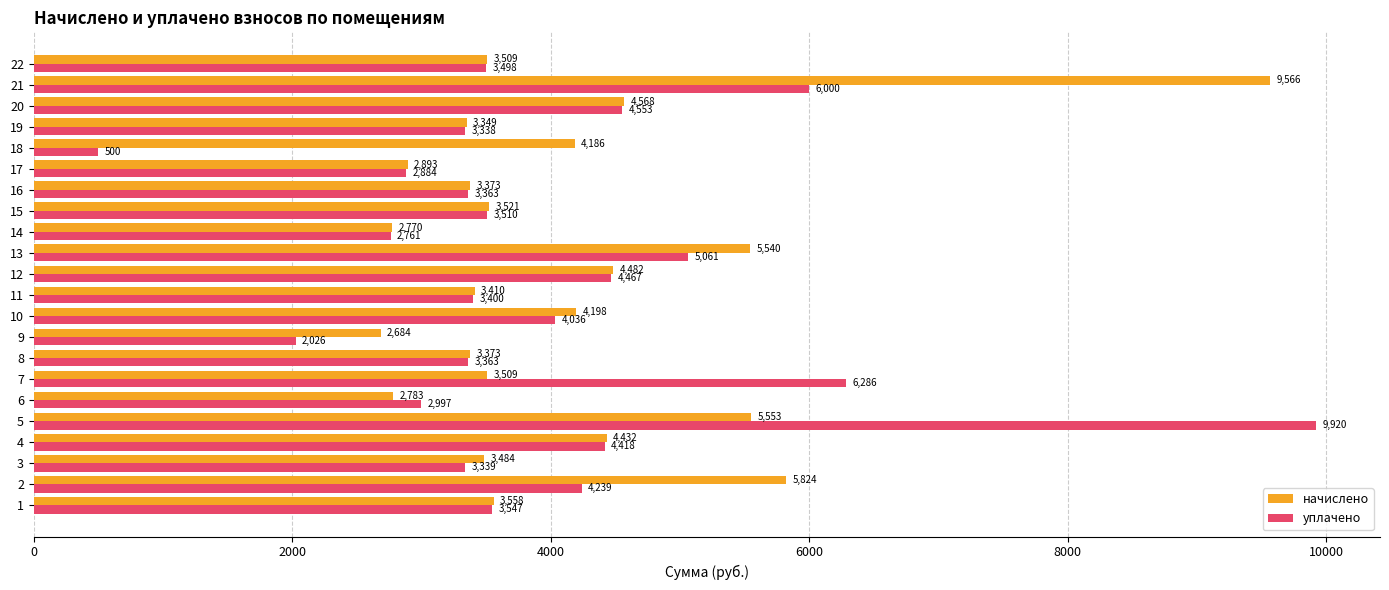

List the series in order of their overall mean, lowest first.

уплачено, начислено